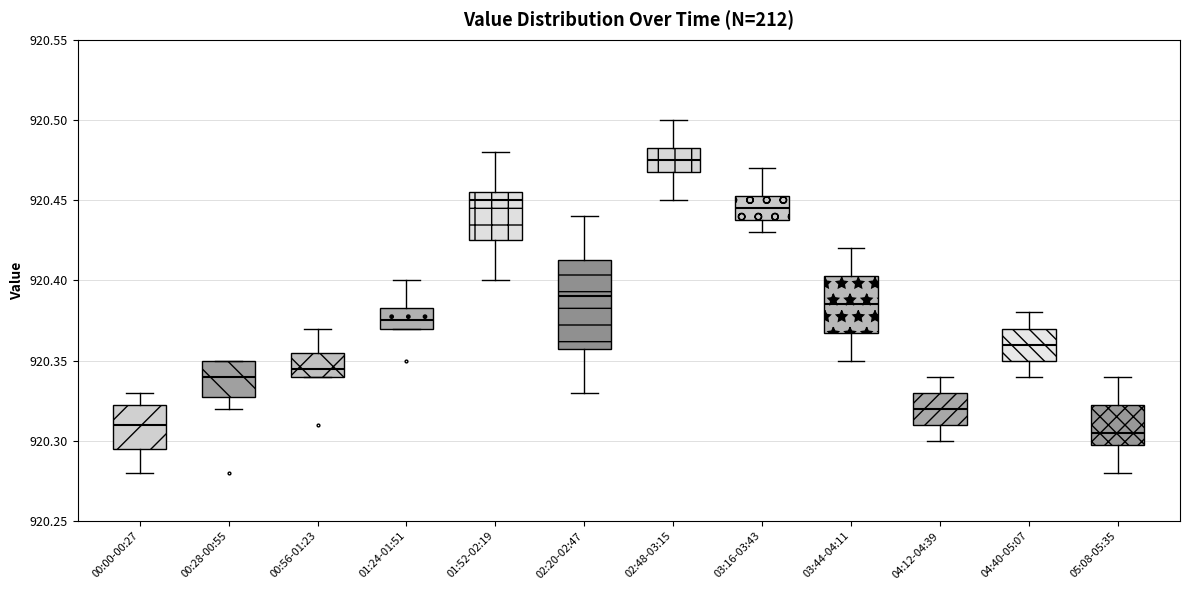

Reading left to right, transcribe this box plot: for each box, give where its median line is, the range the box spans, and where its two whiskers end, as read against the y-axis. The values are not printed on the chart, so give them approximately, as read against the axis.

00:00-00:27: median 920.310, box 920.295 to 920.325, whiskers 920.280 to 920.330
00:28-00:55: median 920.340, box 920.330 to 920.350, whiskers 920.320 to 920.350
00:56-01:23: median 920.345, box 920.340 to 920.355, whiskers 920.340 to 920.370
01:24-01:51: median 920.375, box 920.370 to 920.385, whiskers 920.370 to 920.400
01:52-02:19: median 920.450, box 920.425 to 920.455, whiskers 920.400 to 920.480
02:20-02:47: median 920.390, box 920.360 to 920.415, whiskers 920.330 to 920.440
02:48-03:15: median 920.475, box 920.470 to 920.485, whiskers 920.450 to 920.500
03:16-03:43: median 920.445, box 920.440 to 920.455, whiskers 920.430 to 920.470
03:44-04:11: median 920.385, box 920.370 to 920.405, whiskers 920.350 to 920.420
04:12-04:39: median 920.320, box 920.310 to 920.330, whiskers 920.300 to 920.340
04:40-05:07: median 920.360, box 920.350 to 920.370, whiskers 920.340 to 920.380
05:08-05:35: median 920.305, box 920.300 to 920.325, whiskers 920.280 to 920.340